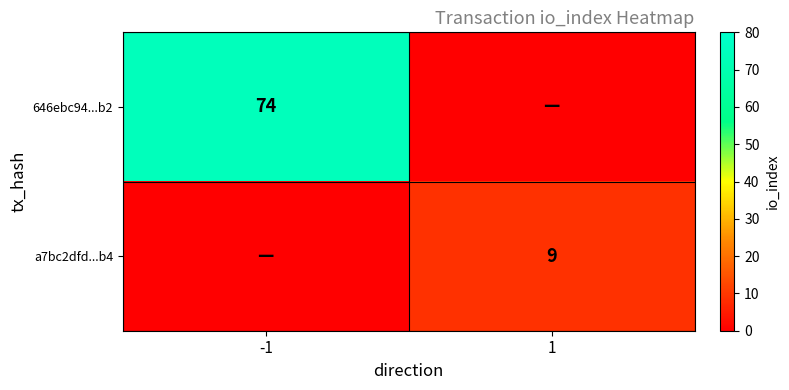

Is it true that 646ebc94...b2 equals 34 at -1?

False